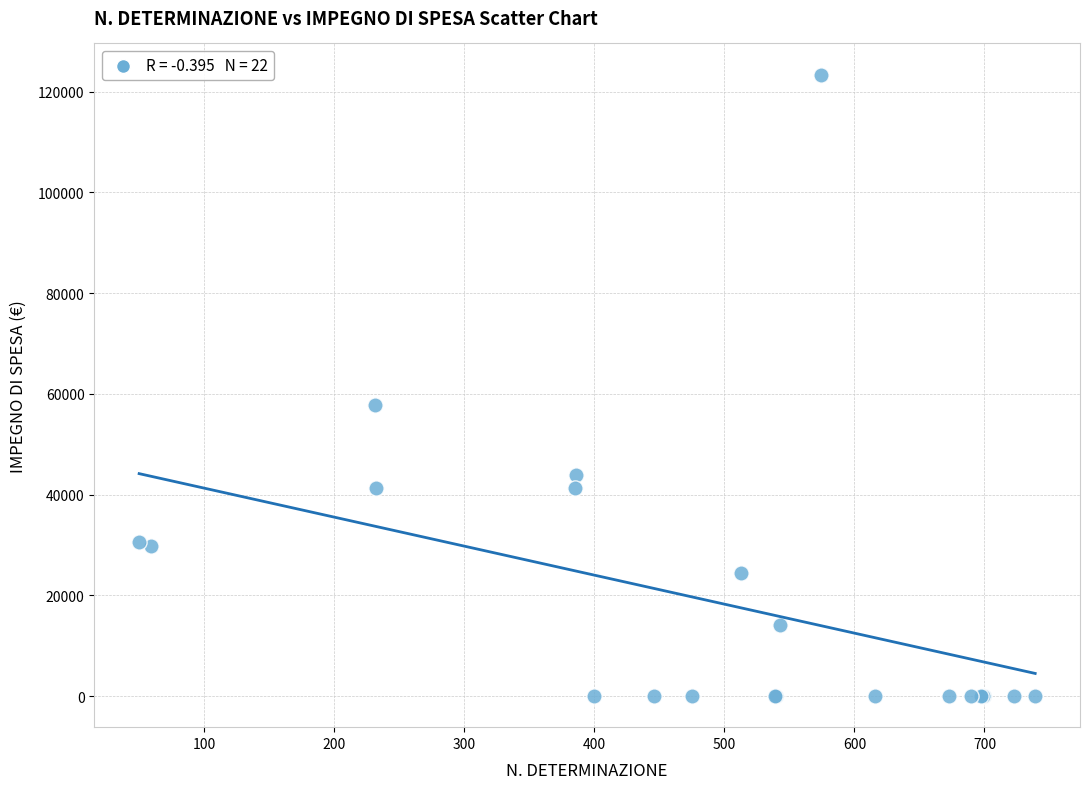

What Y value in the scatter plot is closest to 61712?

57784.2